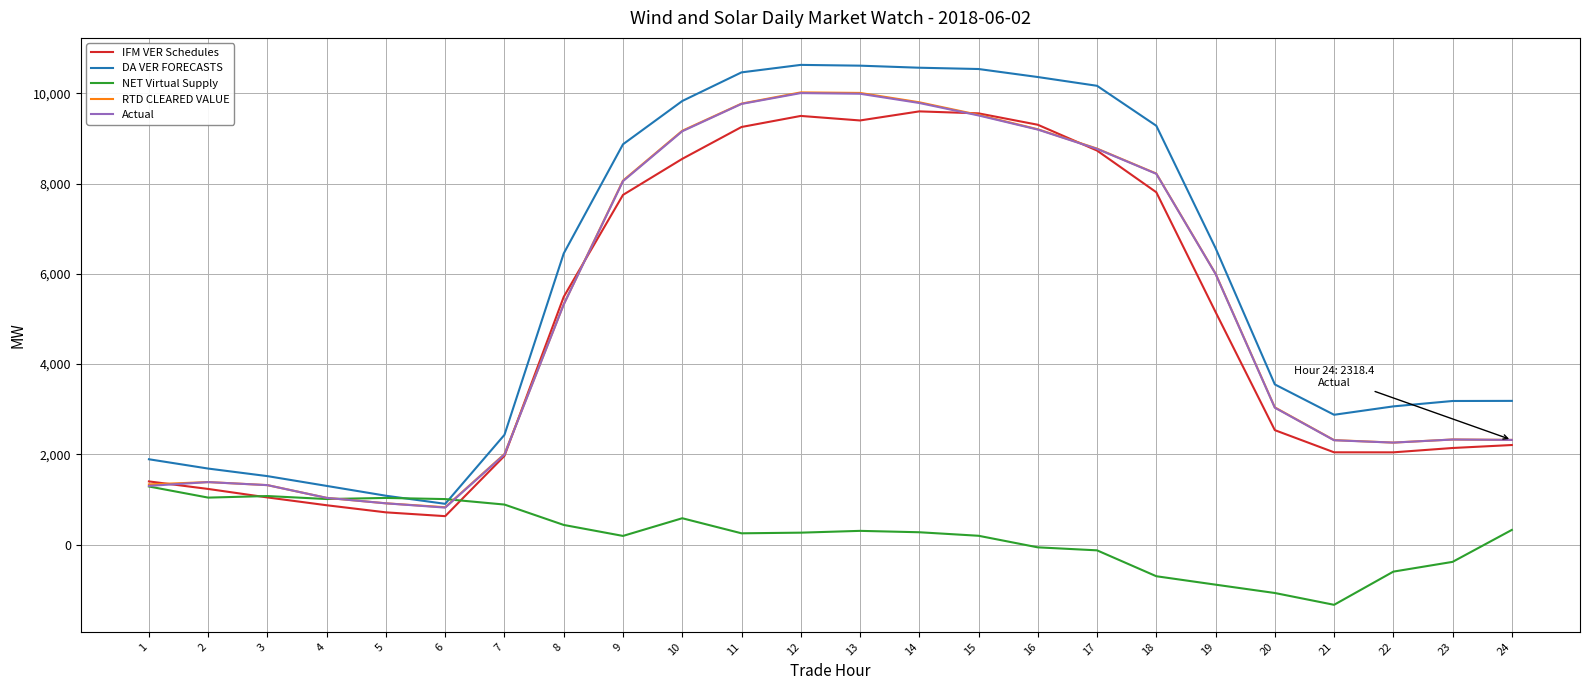

True or false: IFM VER Schedules and DA VER FORECASTS cross at least once.

False